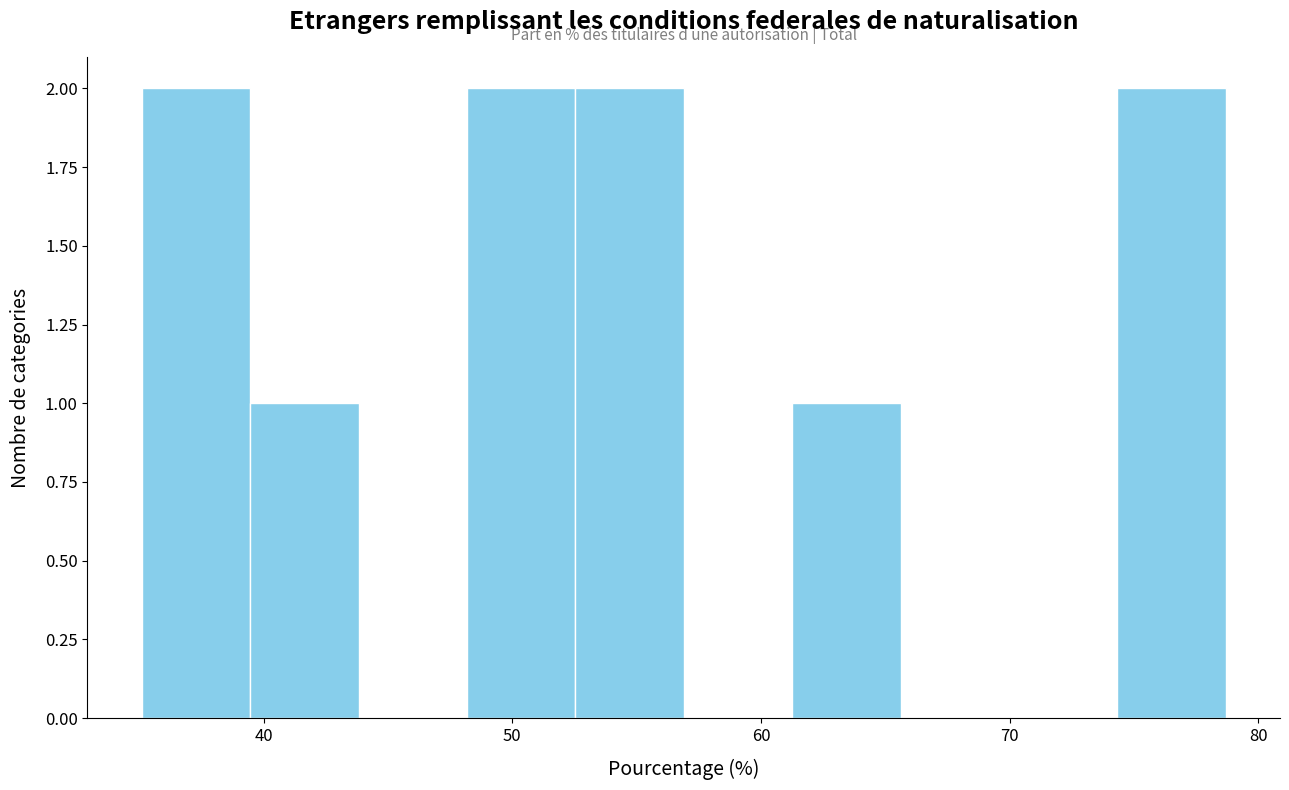

Reading left to right, list every bar in this chart as the range it spans on the x-axis followed by its height. Neither the bar edges nor the heights are printed on the chart, so give them approximately, as read against the axes.

35 to 39: 2
39 to 44: 1
44 to 48: 0
48 to 53: 2
53 to 57: 2
57 to 61: 0
61 to 66: 1
66 to 70: 0
70 to 74: 0
74 to 79: 2